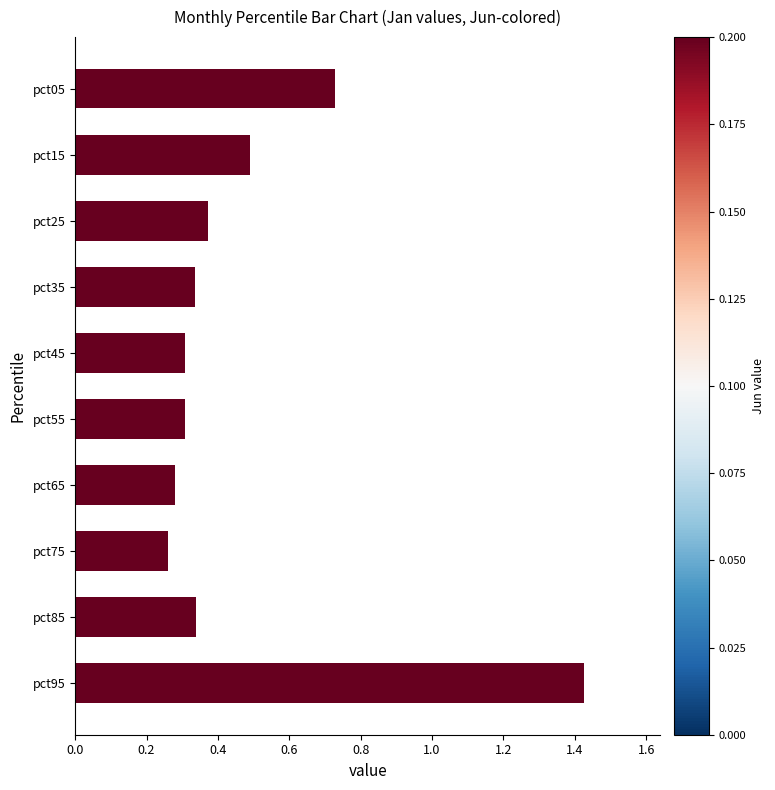

Which label corresponds to the largest value in the chart?

pct95